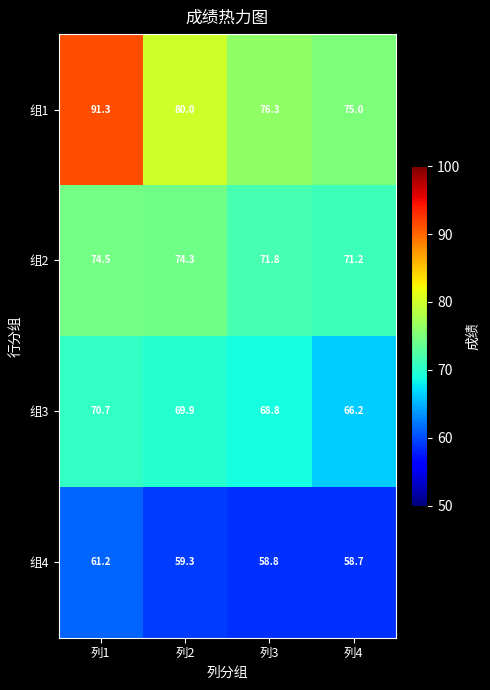

At which category is the sum across all series the highest?

列1